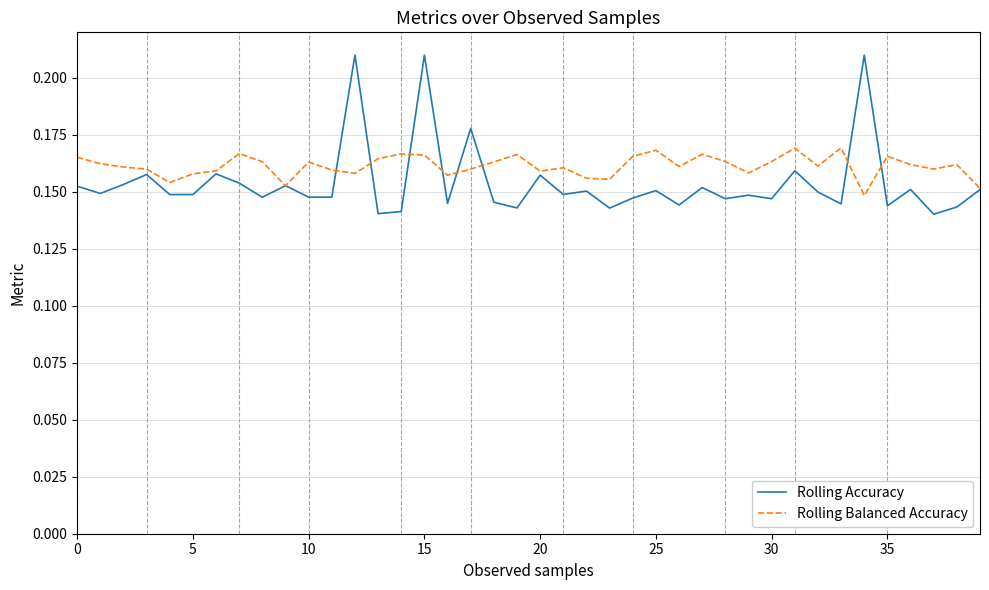

Which category has the lowest value across all series?

37